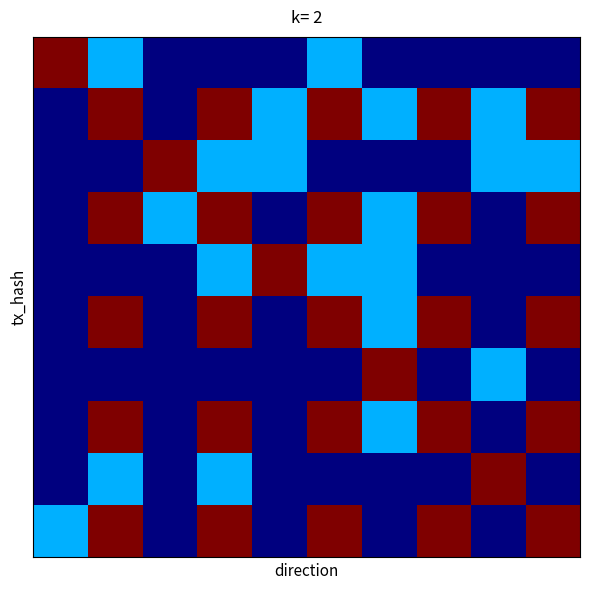

At which category is the sum across all series the highest?

3